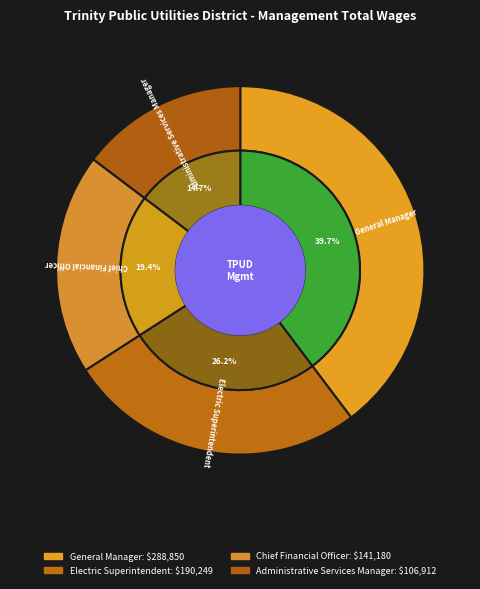

To the nearest percent, what portion does Administrative Services Manager represent?

15%